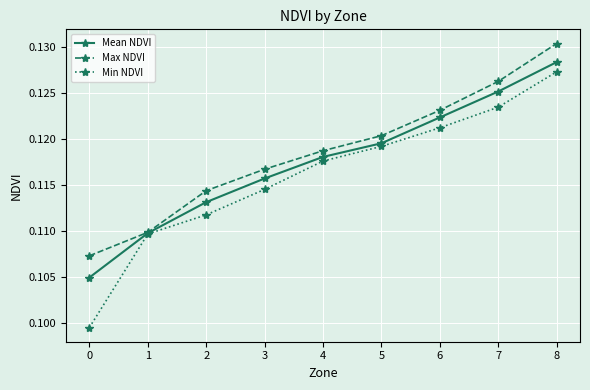

At 4, list the series in order from largest to smallest.

Max NDVI, Mean NDVI, Min NDVI